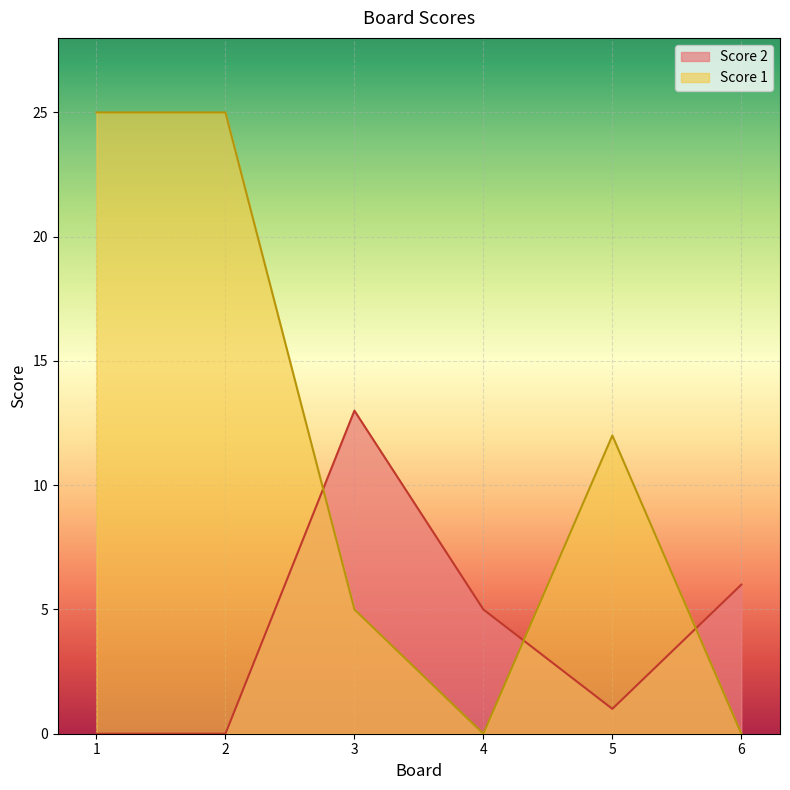

Rank the series by their average value, from highest to lowest.

Score 1, Score 2